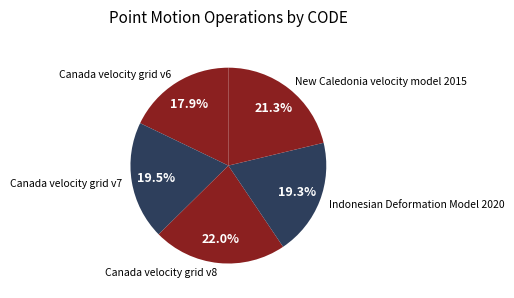

Does Canada velocity grid v8 account for over 50% of the chart?

No